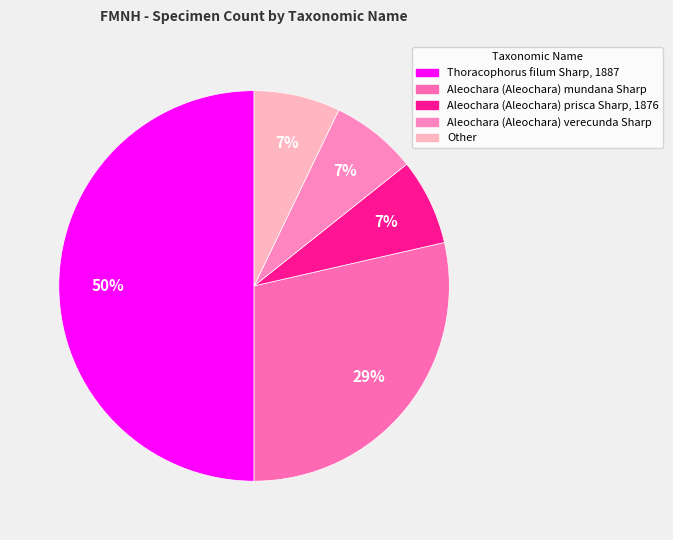

Which has a higher value, Other or Thoracophorus filum Sharp, 1887?

Thoracophorus filum Sharp, 1887